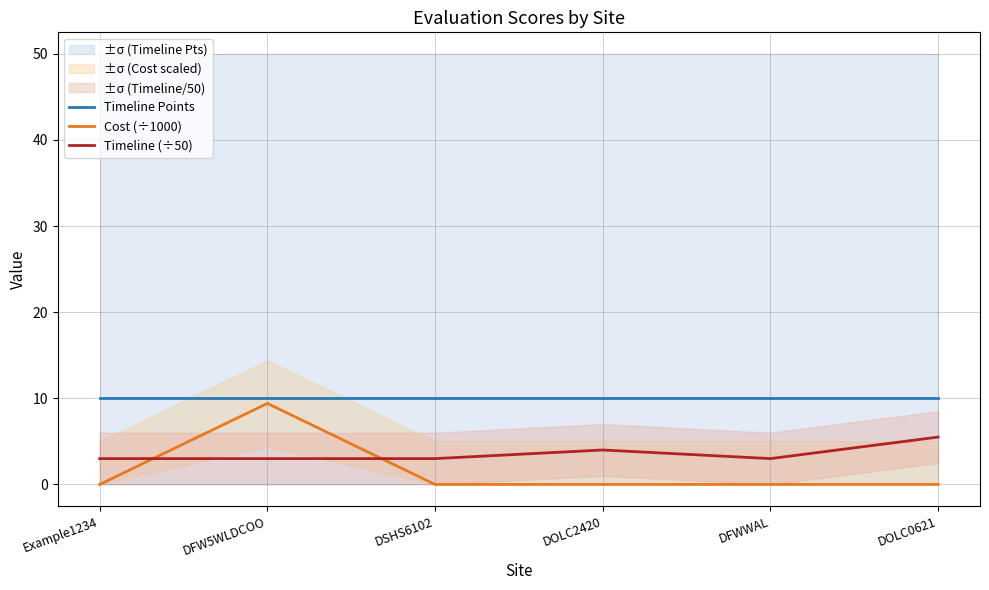

What is the spread (max minus min) of values at DSHS6102?

10.0